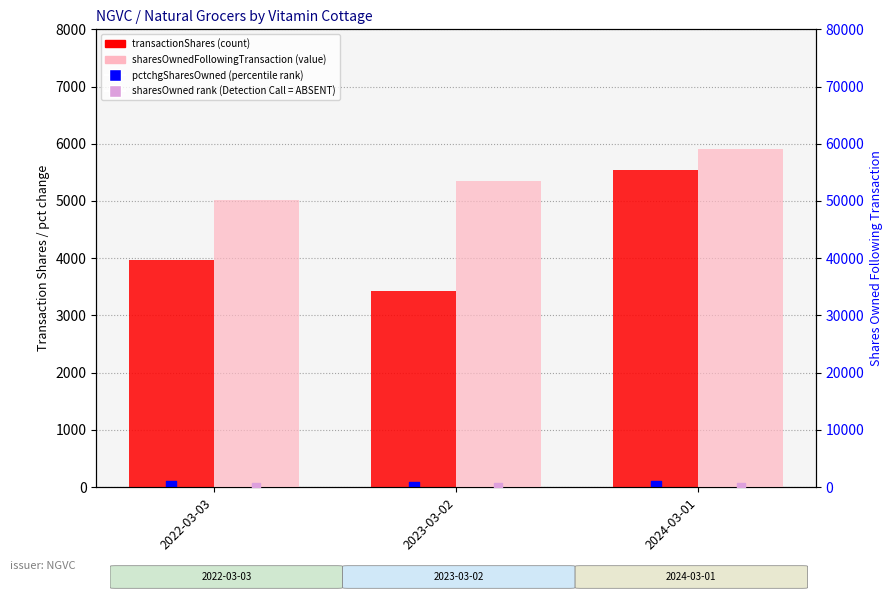

What is the total value across all series at 2022-03-03?

54162.1